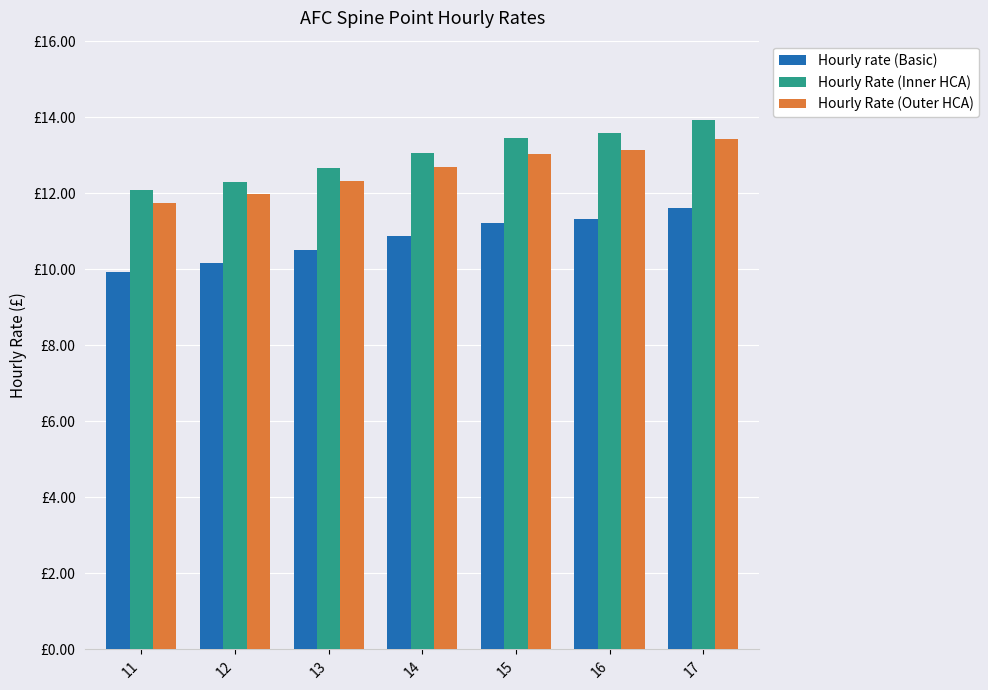

What is the minimum value for Hourly rate (Basic)?

9.9